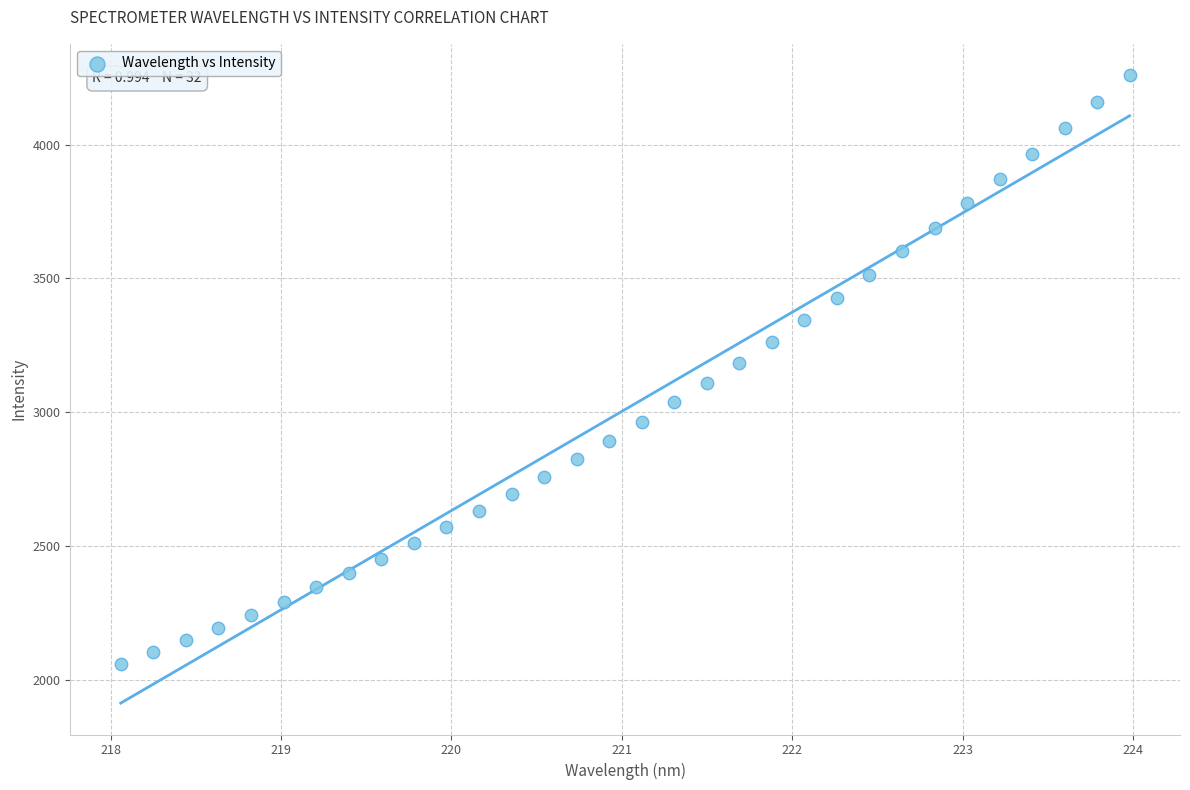

What is the range of Y values (max minus min)?

2200.1